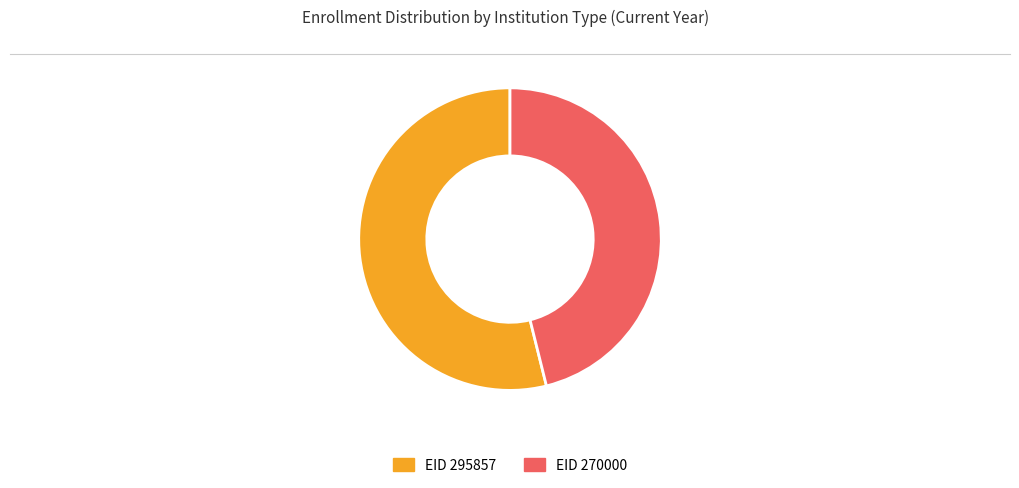

Does any single category account for the majority?

Yes